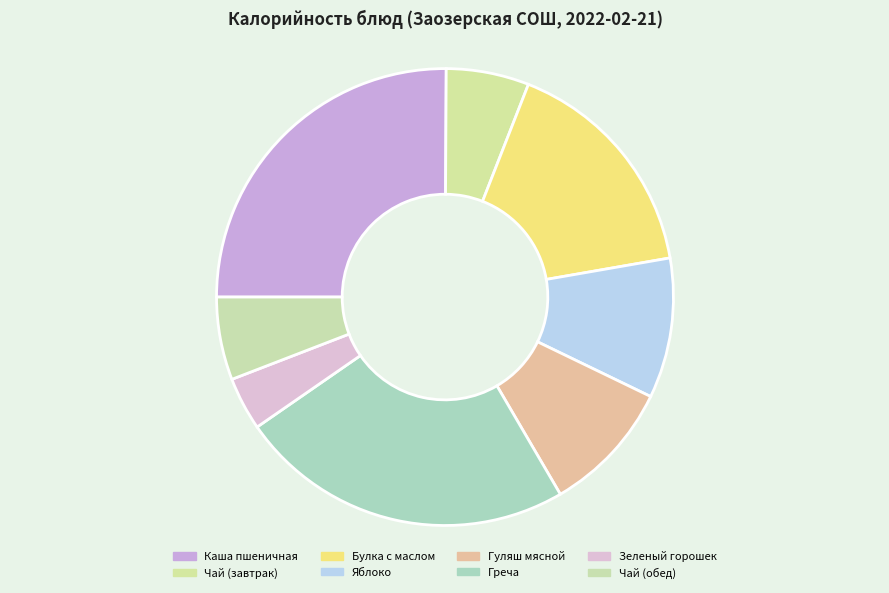

Does Гуляш мясной account for over 50% of the chart?

No